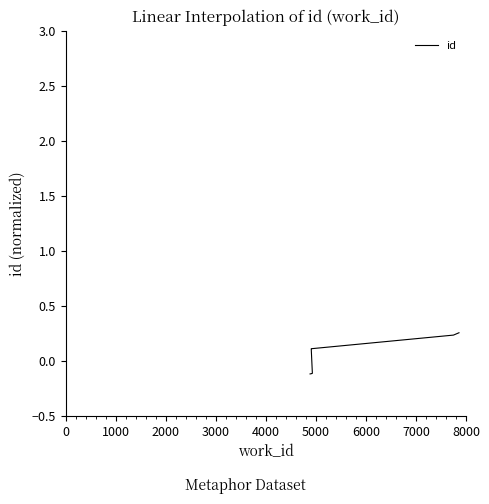

True or false: there are more than 1 points higher than both neighbors.

False